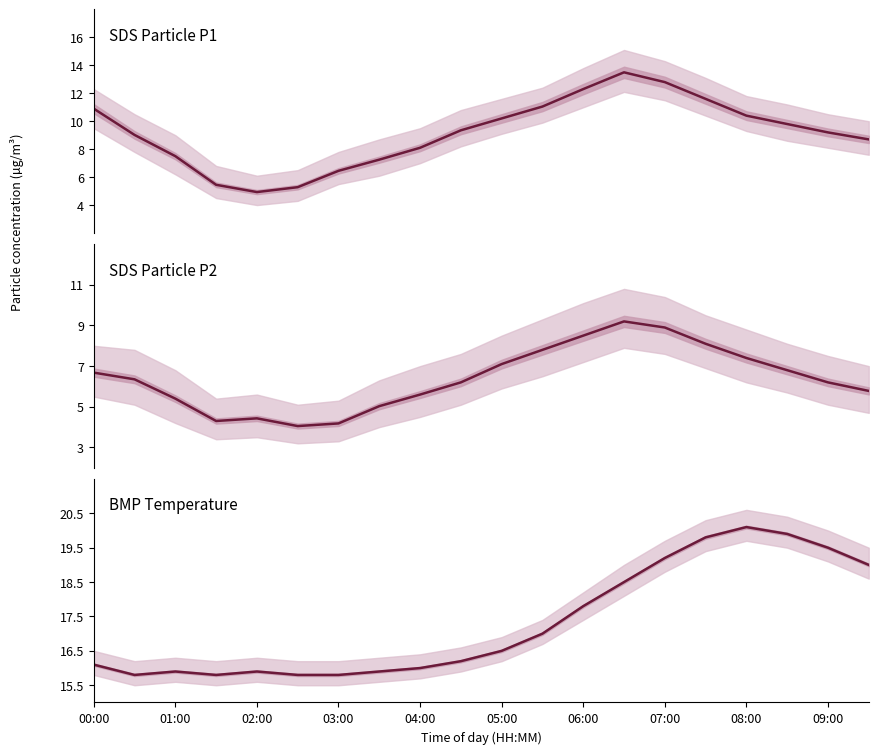

Is the value of BMP_temperature at 01:00 greater than the value of SDS_P2 at 17?

Yes